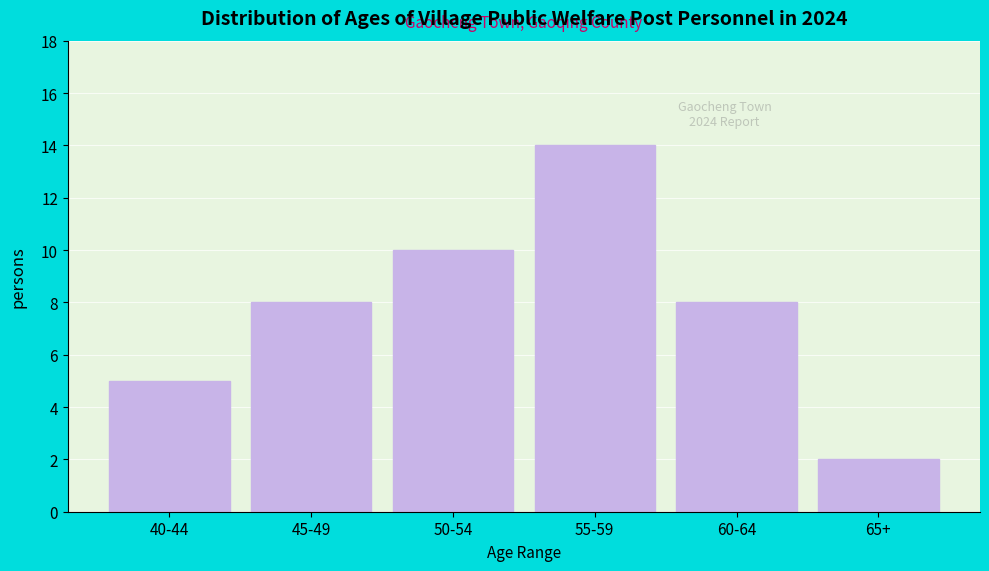

Reading right to left, transcribe all the data shown in this chart.

2	8	14	10	8	5